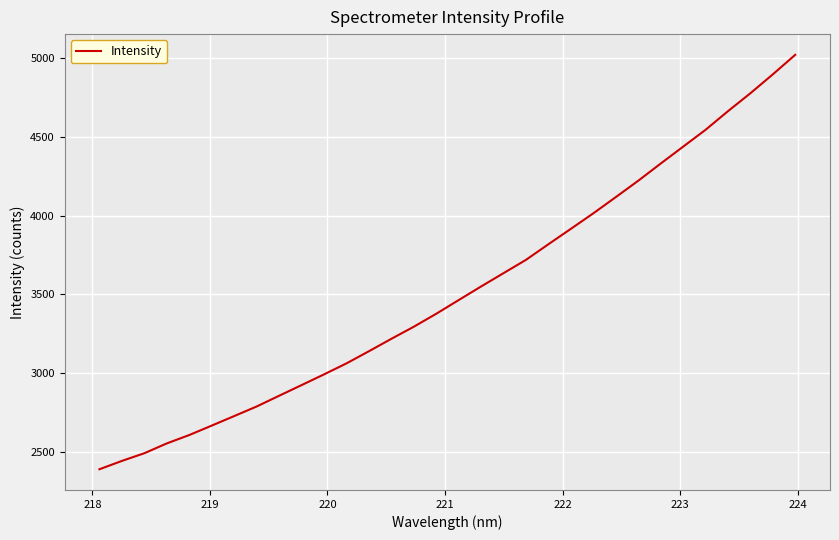

What is the difference between the maximum and minimum values?

2626.6